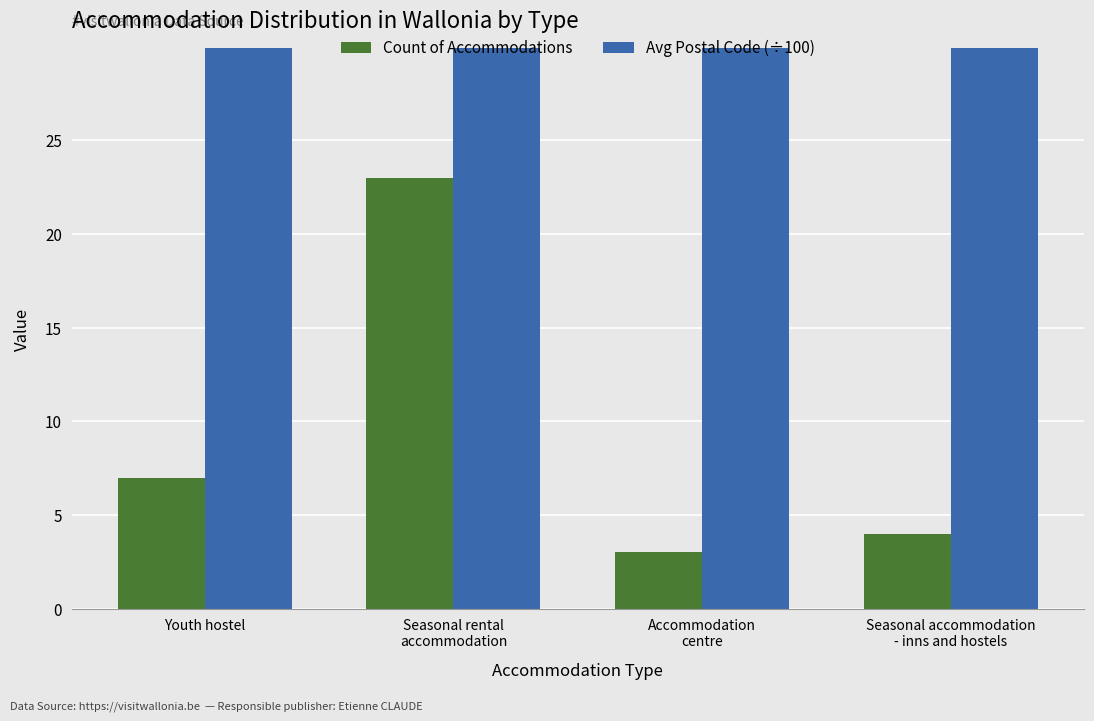

List the labels in order of Count of Accommodations value, smallest first.

Accommodation
centre, Seasonal accommodation
- inns and hostels, Youth hostel, Seasonal rental
accommodation